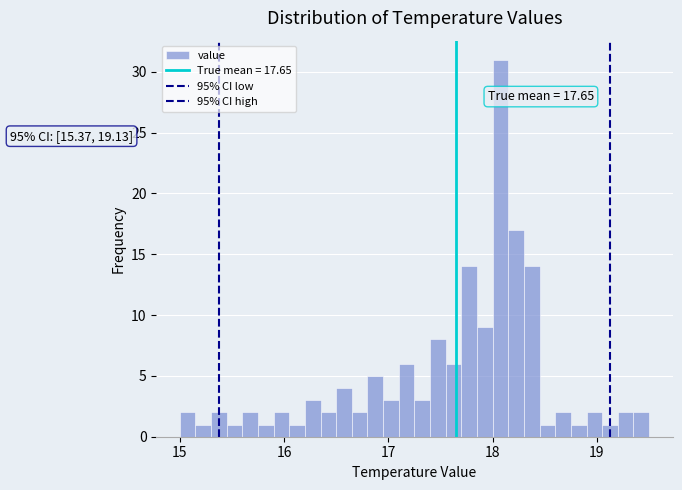

Read against the x-axis, roughly where is the centre of the tallest bar?

18.1